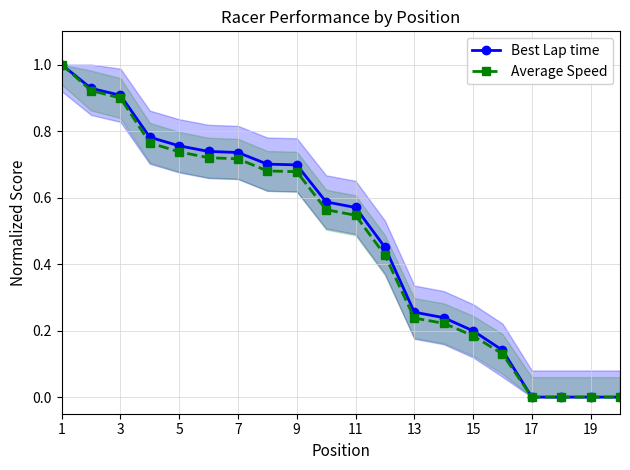

At which category is the sum across all series the highest?

1